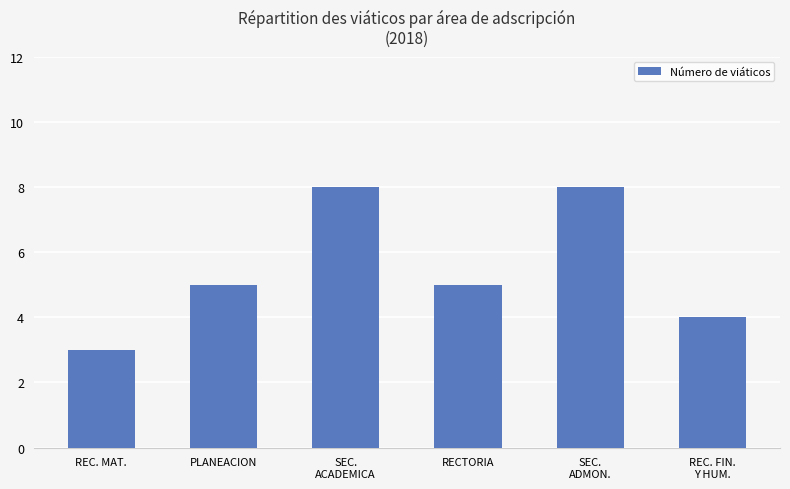

What is the ratio of the value at REC. MAT. to the value at RECTORIA?

0.6